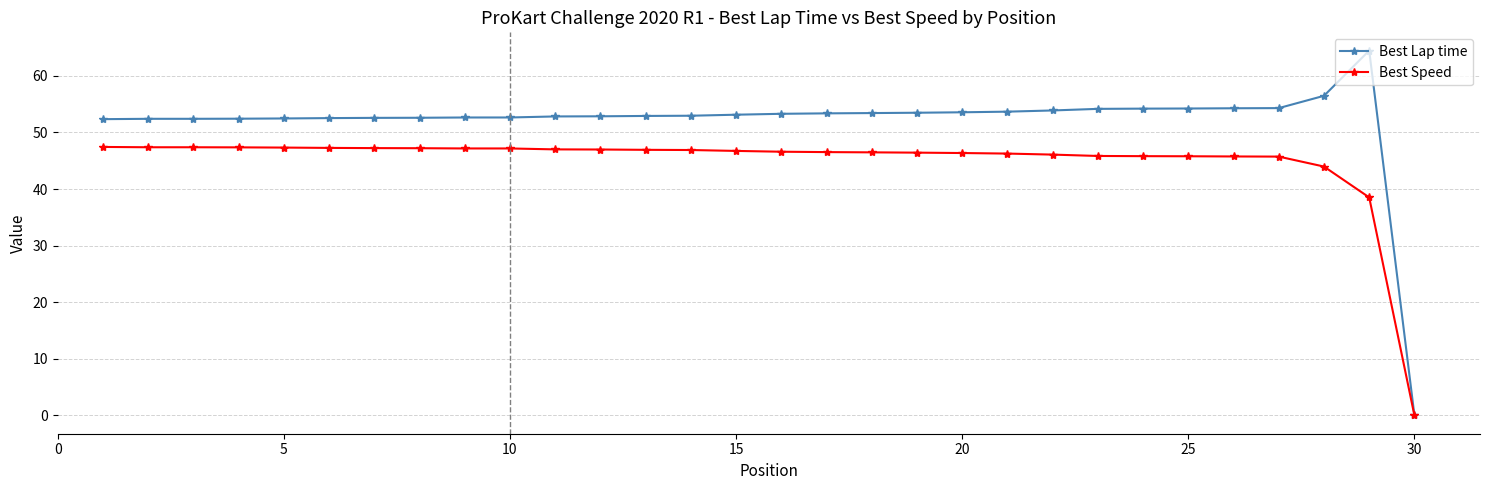

Which series has the largest total across all categories?

Best Lap time